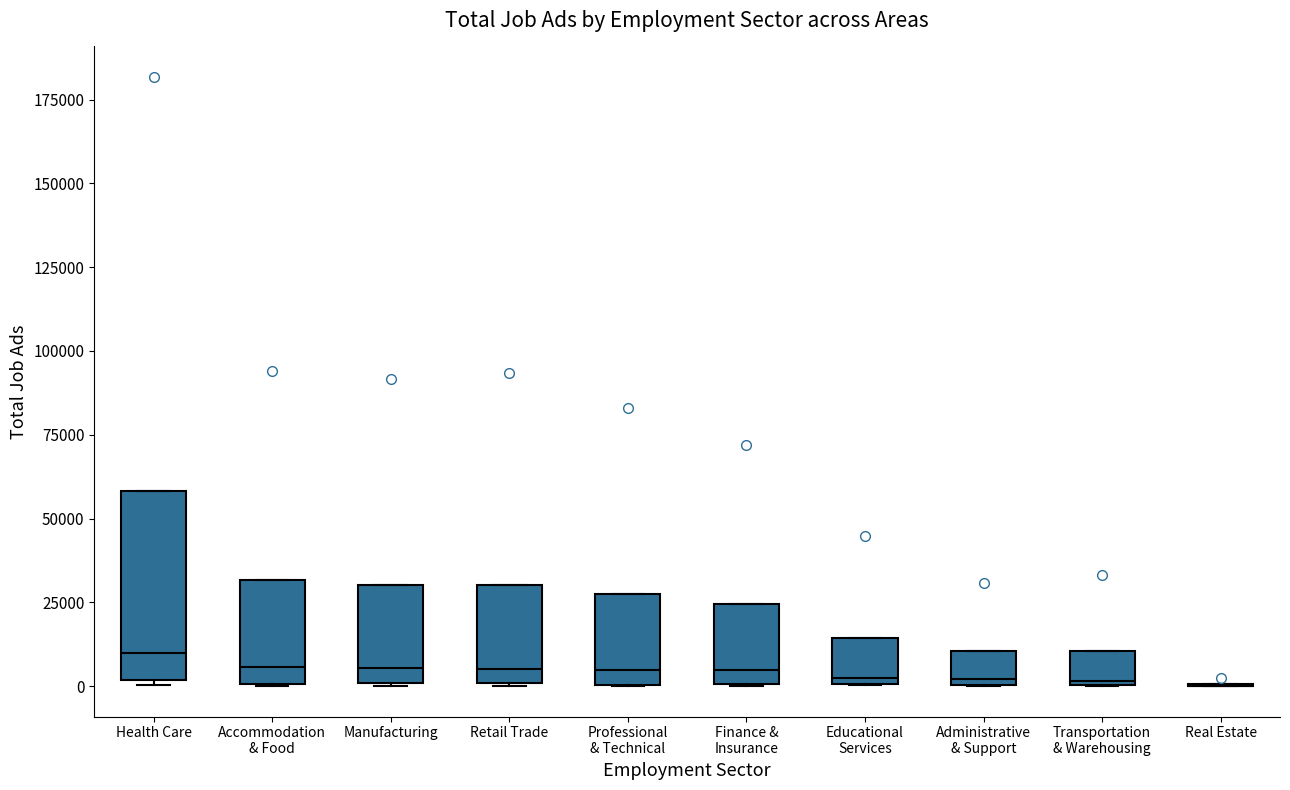

Reading left to right, read every box against the y-axis: the position of its median line, the range the box covers, and the ends of its whiskers. The values are not printed on the chart, so give them approximately, as read against the axis.

Health Care: median 10000, box 0 to 60000, whiskers 0 (just below the box's lower edge) to 60000
Accommodation & Food: median 5000, box 0 to 30000, whiskers 0 to 30000
Manufacturing: median 5000, box 0 to 30000, whiskers 0 to 30000
Retail Trade: median 5000, box 0 to 30000, whiskers 0 to 30000
Professional & Technical: median 5000, box 0 to 25000, whiskers 0 to 25000
Finance & Insurance: median 5000, box 0 to 25000, whiskers 0 to 25000
Educational Services: median 5000, box 0 to 15000, whiskers 0 to 15000
Administrative & Support: median 0 (just above the box's lower edge), box 0 to 10000, whiskers 0 to 10000
Transportation & Warehousing: median 0, box 0 to 10000, whiskers 0 to 10000
Real Estate: box collapsed to a line at 0, whiskers 0 to 0